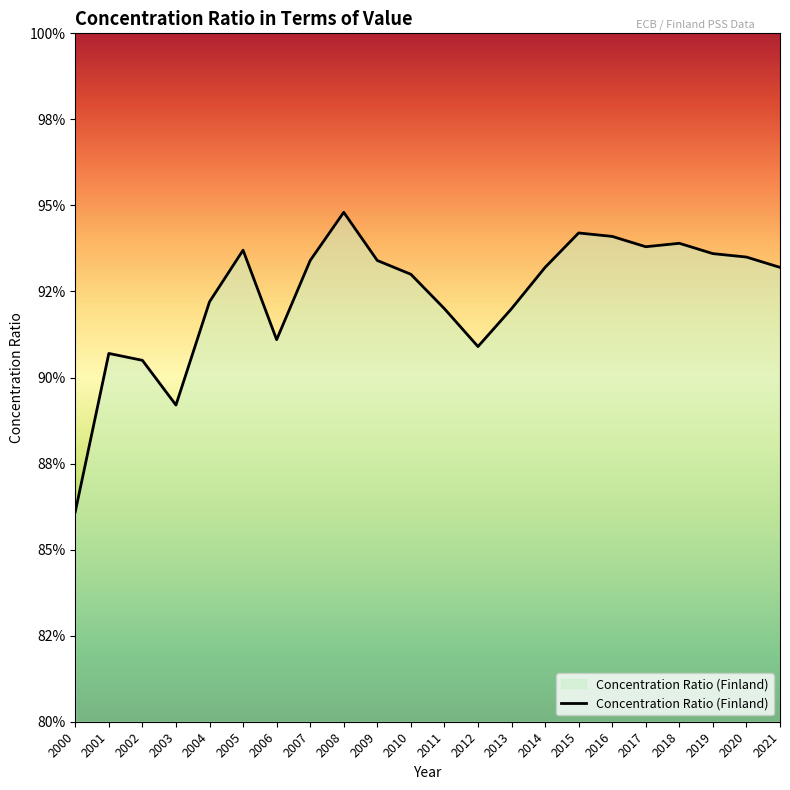

Does the chart have visible grid lines?

No